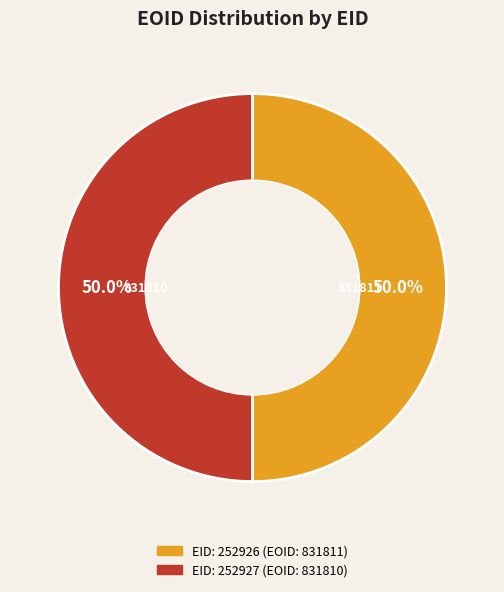

What is the ratio of the value at EID: 252927 (EOID: 831810) to the value at EID: 252926 (EOID: 831811)?

1.0